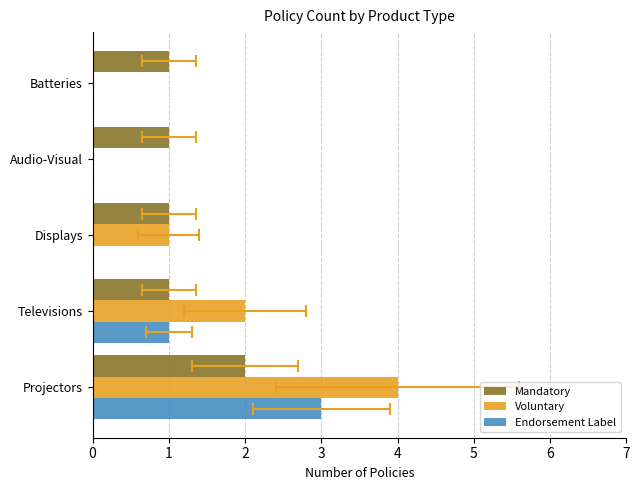

What are all the series names shown in the legend?

Mandatory, Voluntary, Endorsement Label